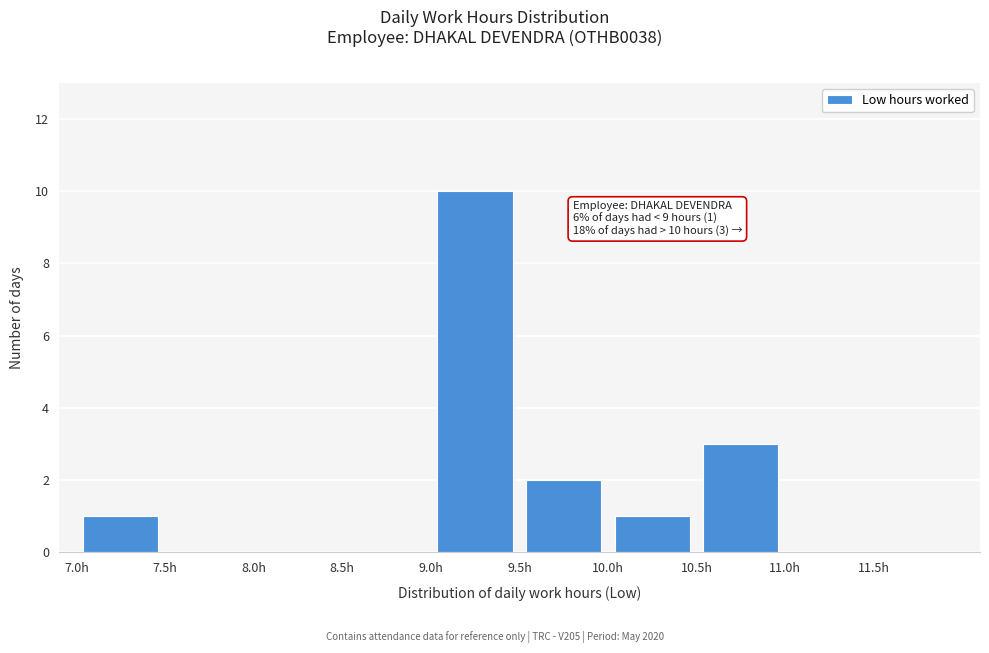

Which range on the x-axis has the tallest bar?

9.0 to 9.5